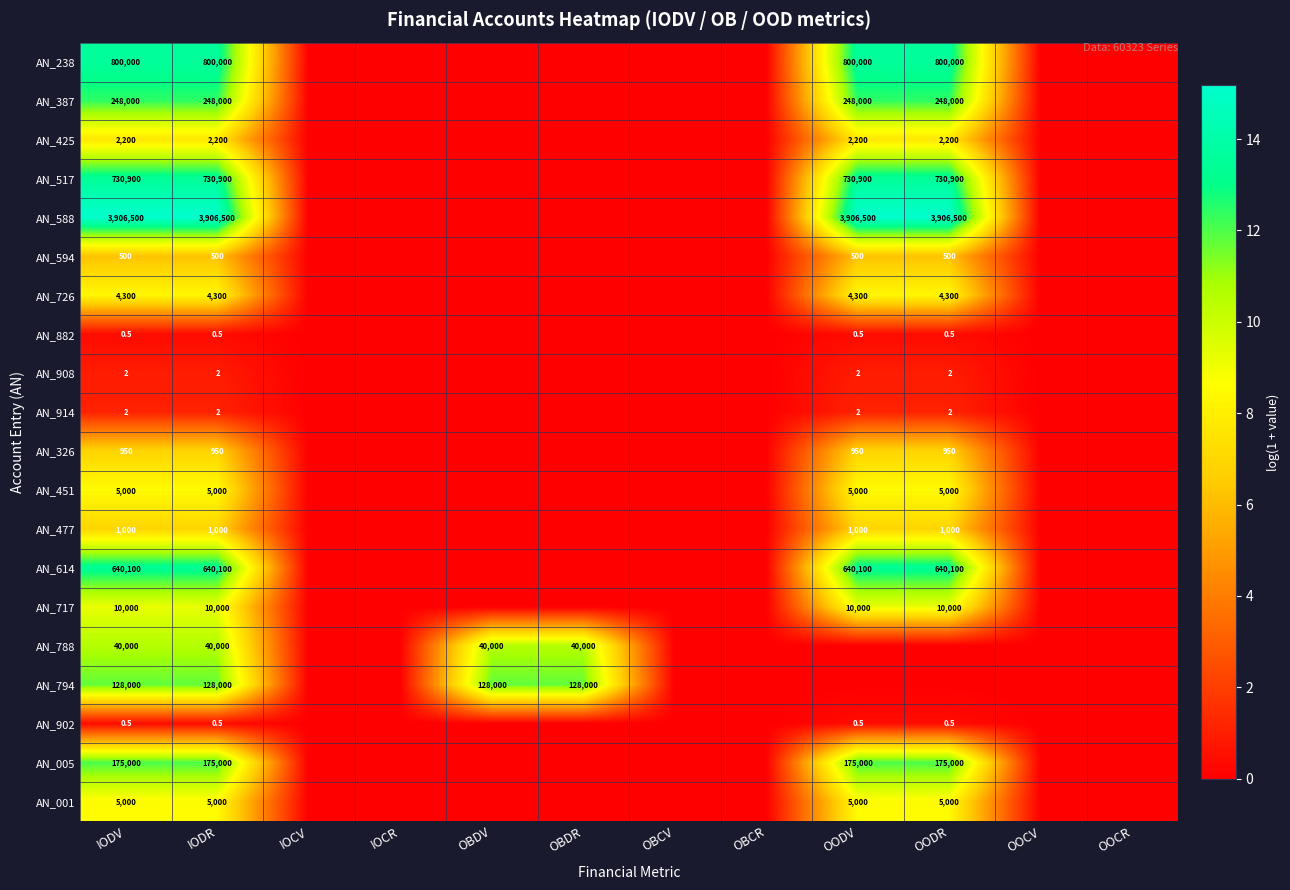

The value of AN_477 at OODR is 1000.0. True or false?

True